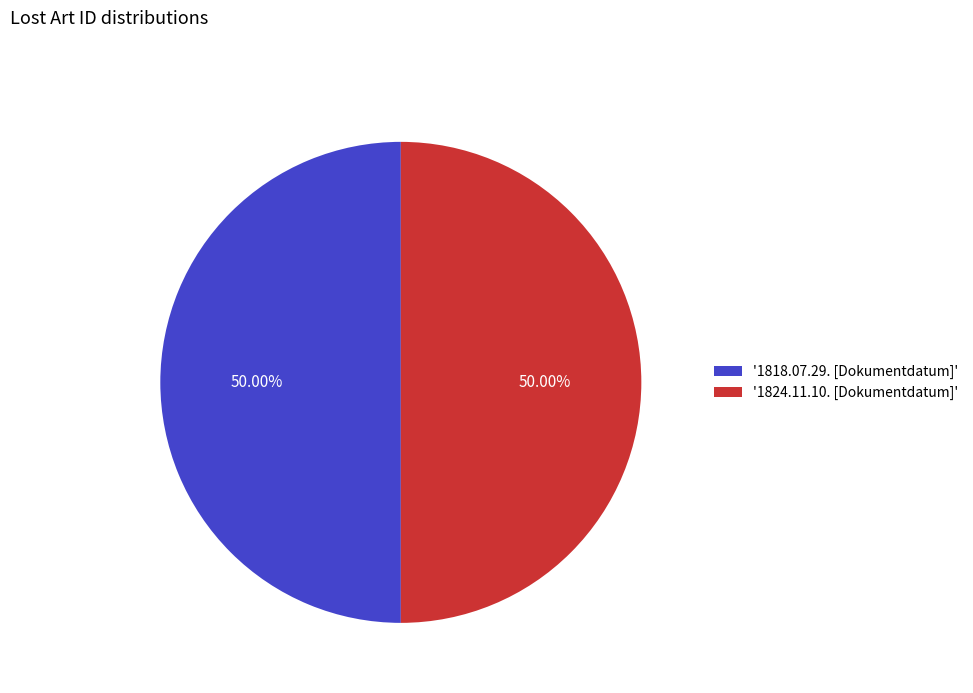

Do '1818.07.29. [Dokumentdatum]' and '1824.11.10. [Dokumentdatum]' together represent more than half of the pie?

Yes